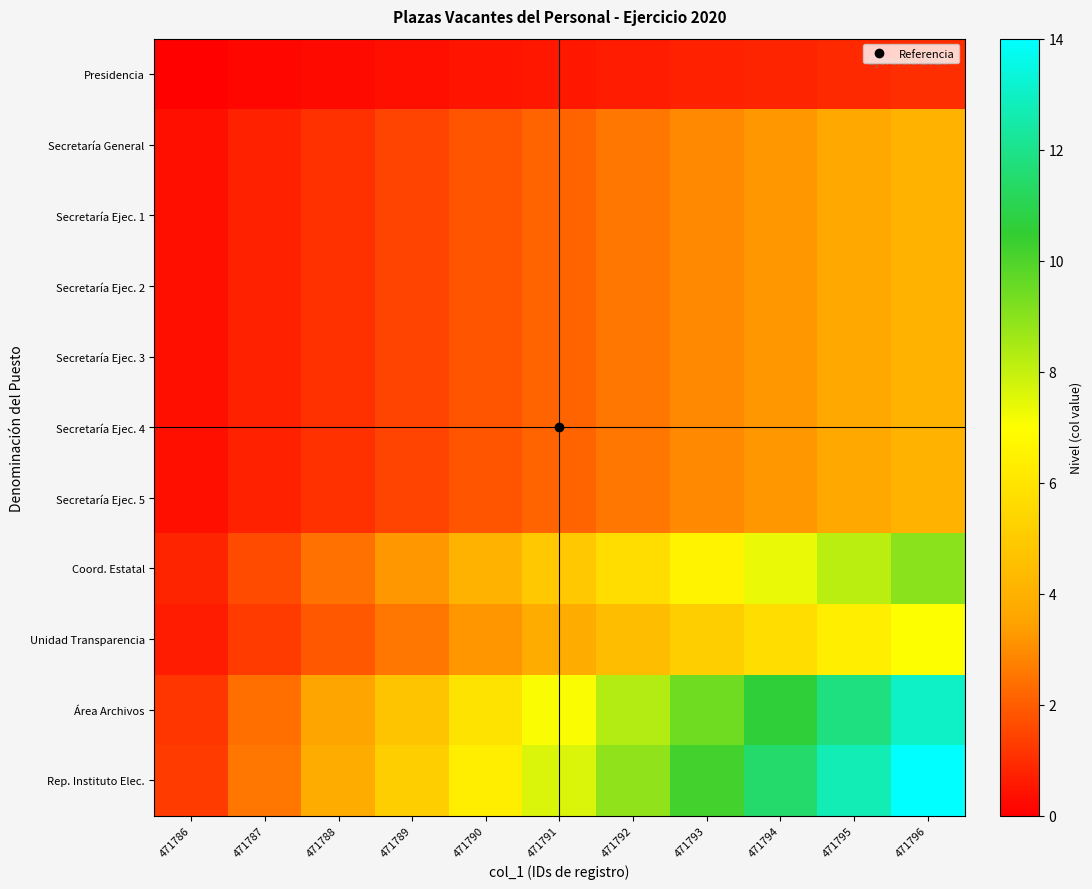

Rank the series at 471793 from highest to lowest value.

Rep. Instituto Elec., Área Archivos, Coord. Estatal, Unidad Transparencia, Secretaría General, Secretaría Ejec. 1, Secretaría Ejec. 2, Secretaría Ejec. 3, Secretaría Ejec. 4, Secretaría Ejec. 5, Presidencia